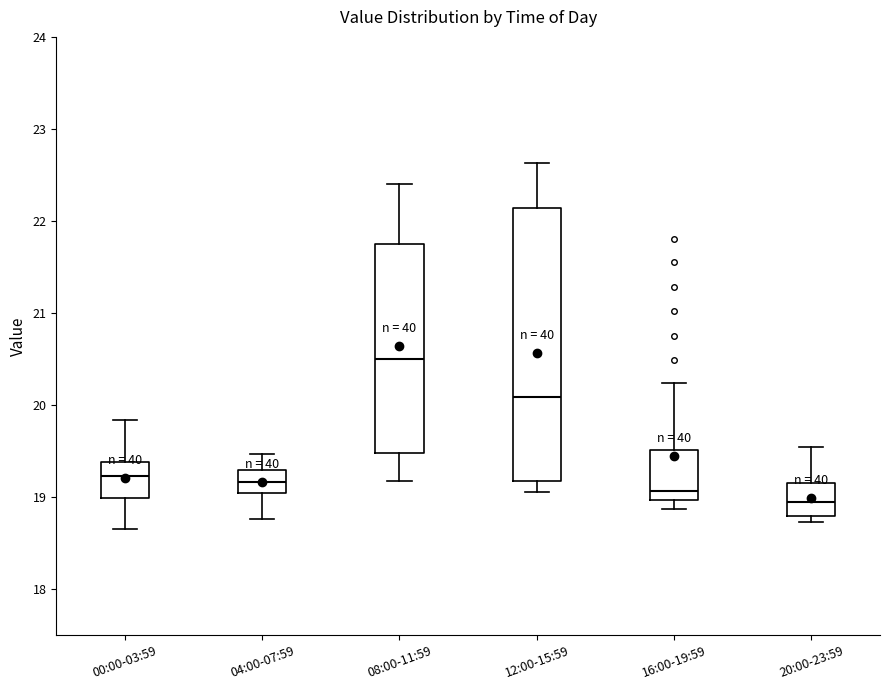

Reading left to right, transcribe this box plot: for each box, give where its median line is, the range the box spans, and where its two whiskers end, as read against the y-axis. The values are not printed on the chart, so give them approximately, as read against the axis.

00:00-03:59: median 19.2, box 19.0 to 19.4, whiskers 18.7 to 19.8
04:00-07:59: median 19.2, box 19.0 to 19.3, whiskers 18.8 to 19.5
08:00-11:59: median 20.5, box 19.5 to 21.7, whiskers 19.2 to 22.4
12:00-15:59: median 20.1, box 19.2 to 22.1, whiskers 19.1 to 22.6
16:00-19:59: median 19.1, box 19.0 to 19.5, whiskers 18.9 to 20.2
20:00-23:59: median 19.0, box 18.8 to 19.2, whiskers 18.7 to 19.5